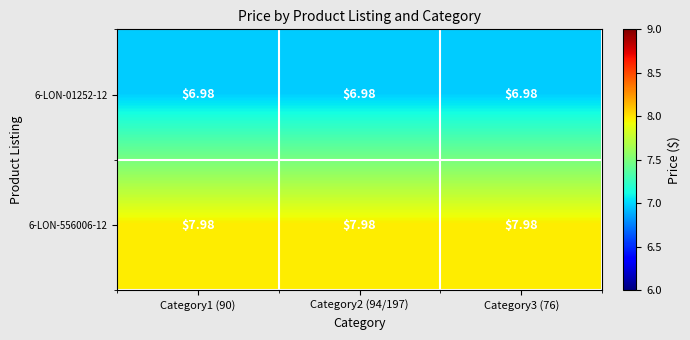

Which series has the largest total across all categories?

6-LON-556006-12